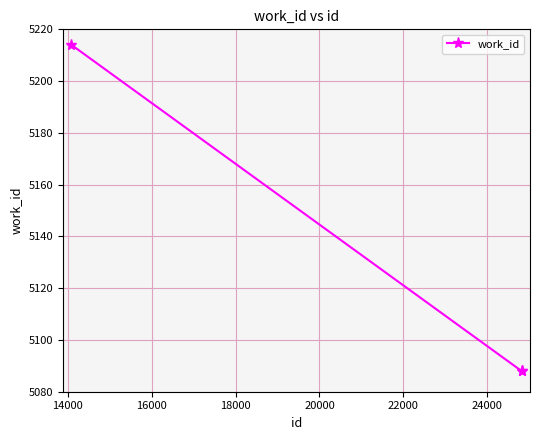

What is the maximum value shown in the chart?

5214